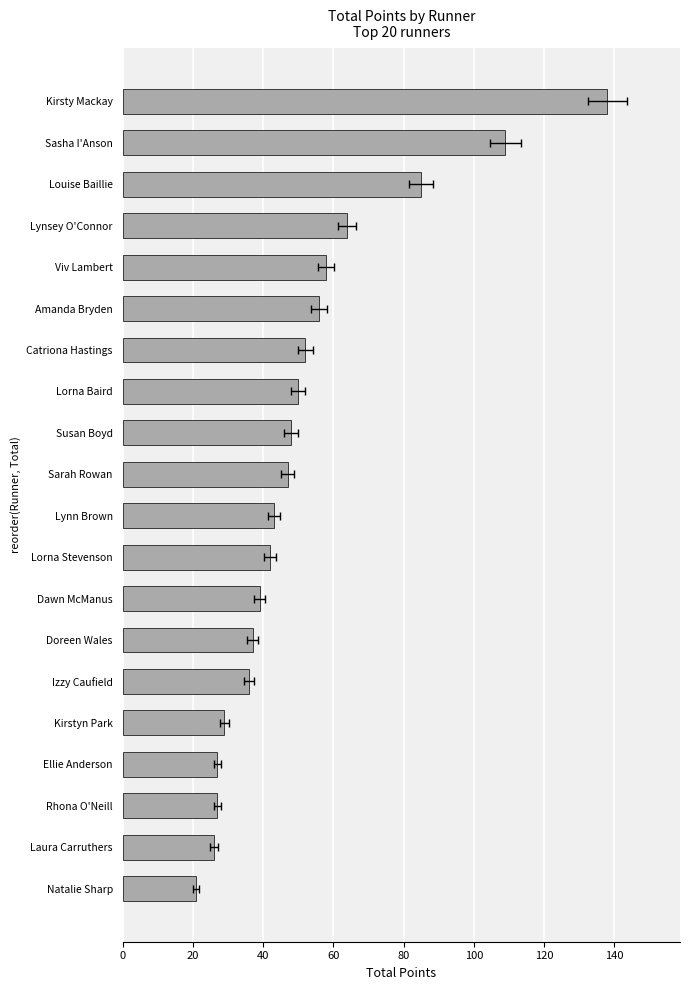

True or false: the data shows 56 at Amanda Bryden.

True